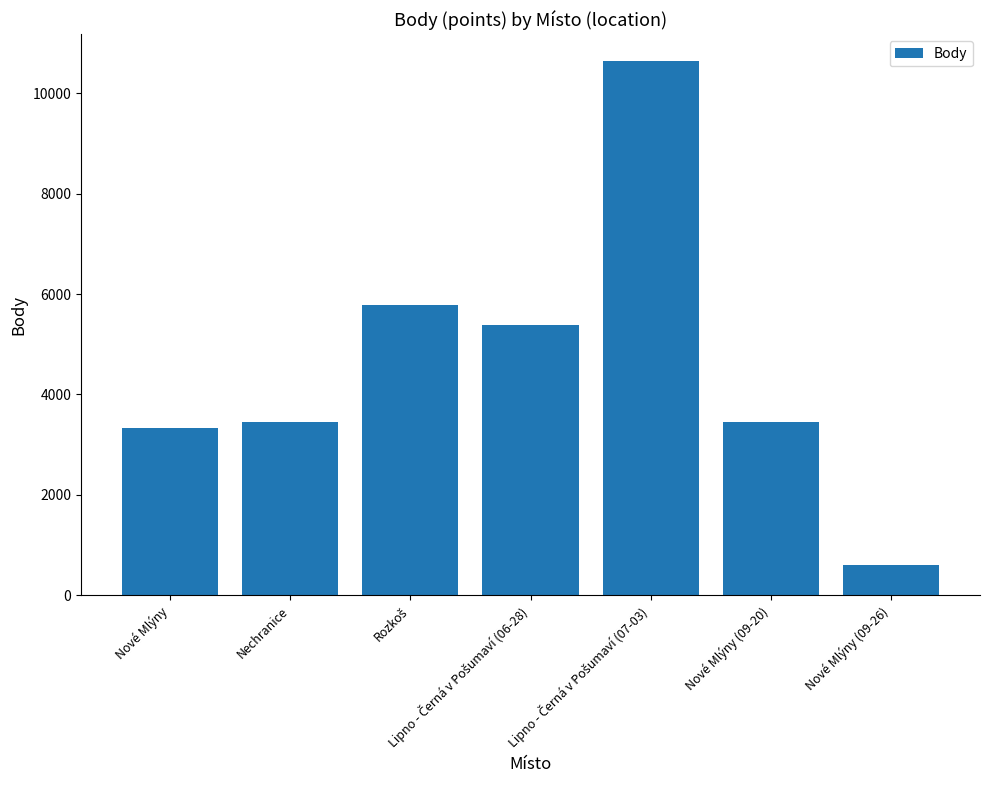

Which label corresponds to the smallest value in the chart?

Nové Mlýny (09-26)